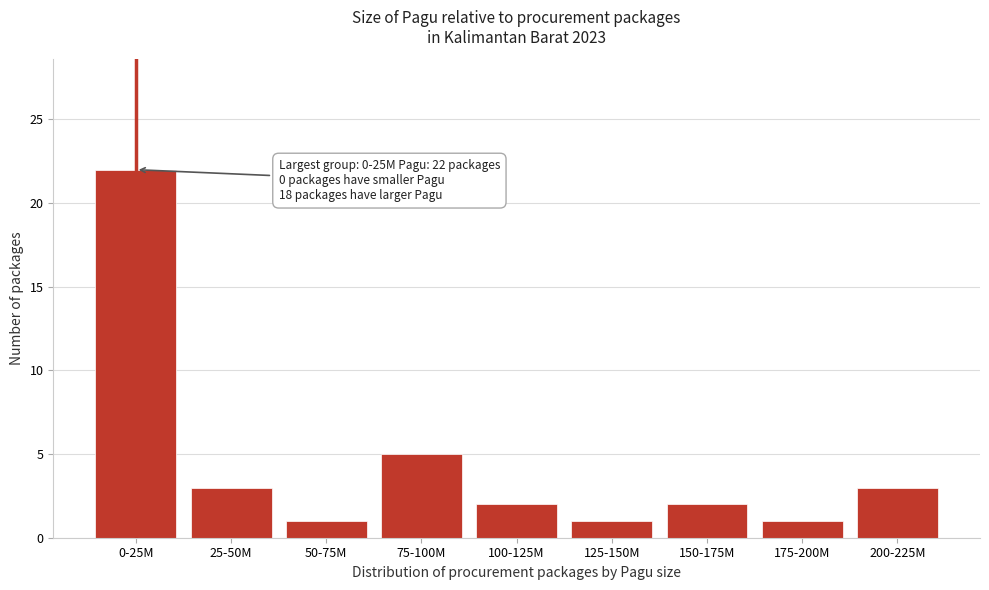

Reading left to right, what are all the values shown in this chart?

22	3	1	5	2	1	2	1	3